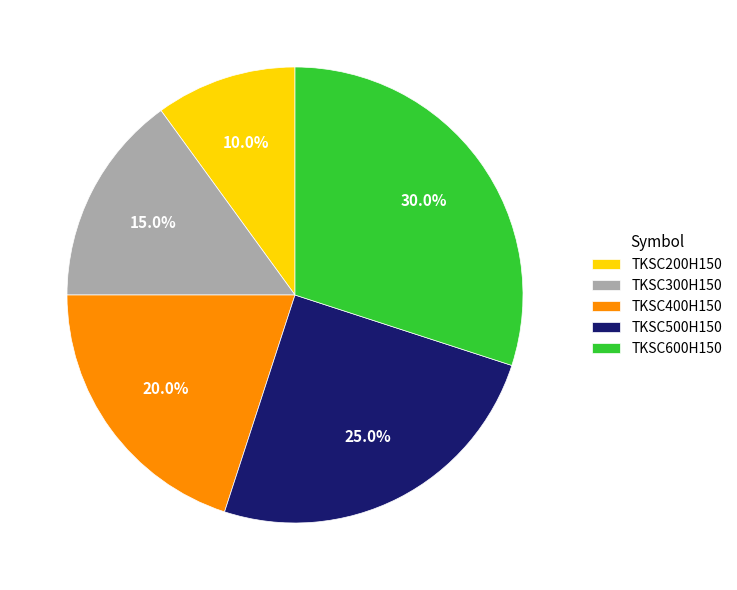

Count the number of slices in the pie.

5